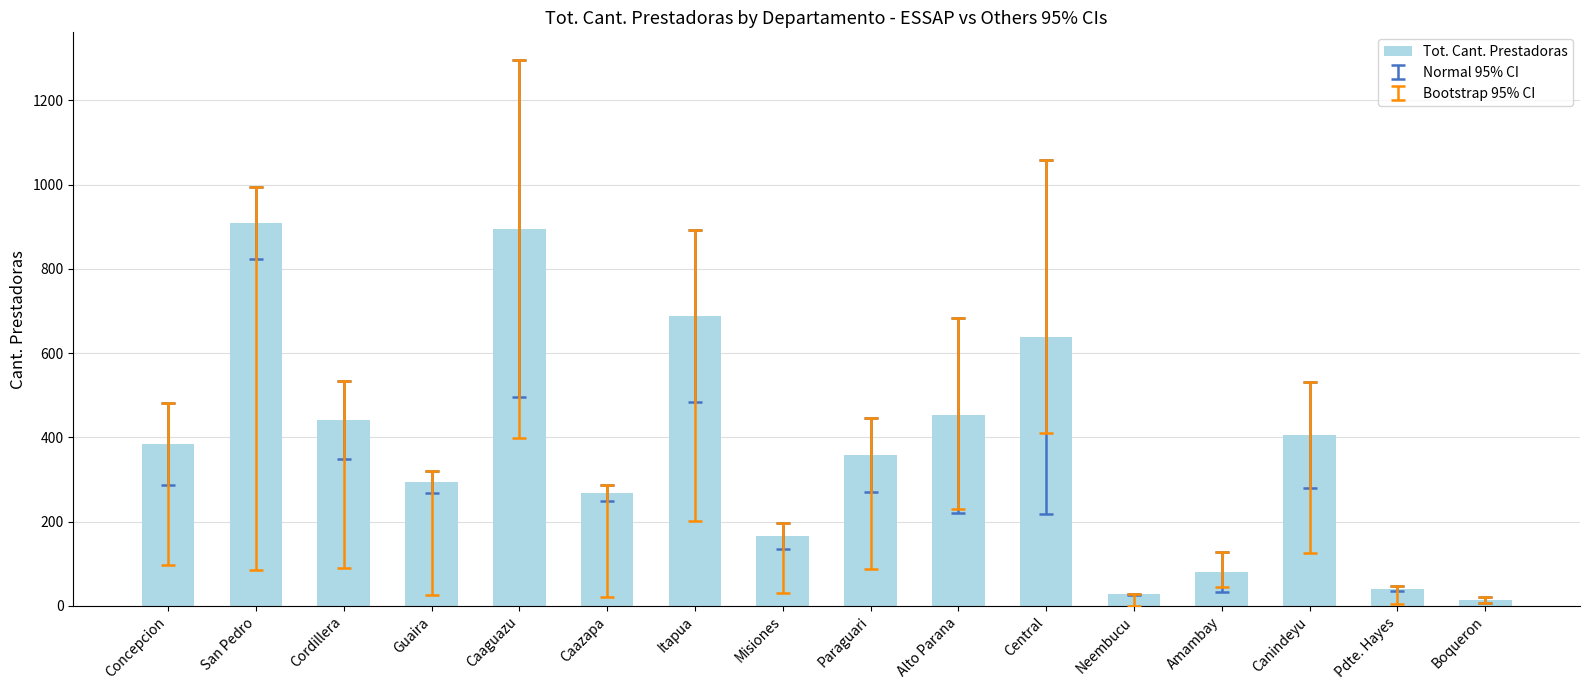

Between Cordillera and Caaguazu, which is larger?

Caaguazu